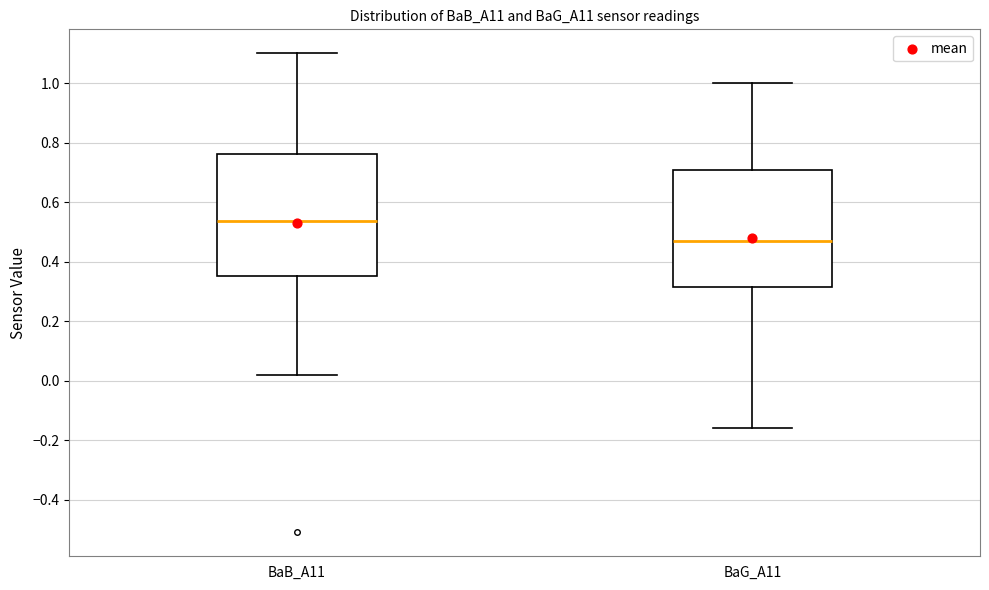

Reading left to right, transcribe this box plot: for each box, give where its median line is, the range the box spans, and where its two whiskers end, as read against the y-axis. The values are not printed on the chart, so give them approximately, as read against the axis.

BaB_A11: median 0.54, box 0.36 to 0.76, whiskers 0.02 to 1.10
BaG_A11: median 0.48, box 0.32 to 0.70, whiskers -0.16 to 1.00